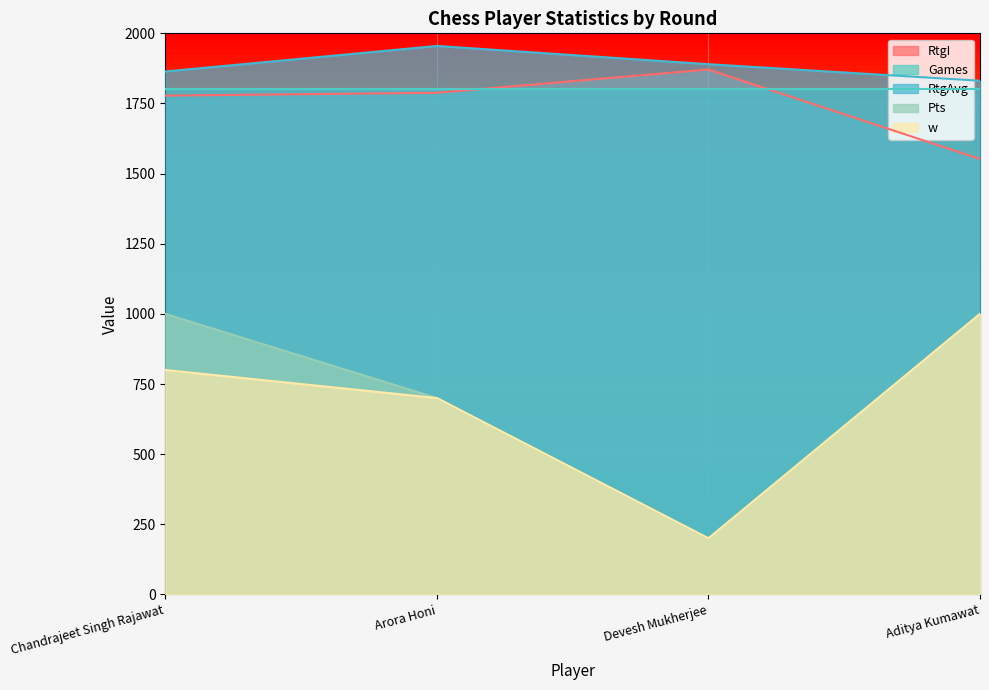

Which label corresponds to the largest value in the chart?

Arora Honi